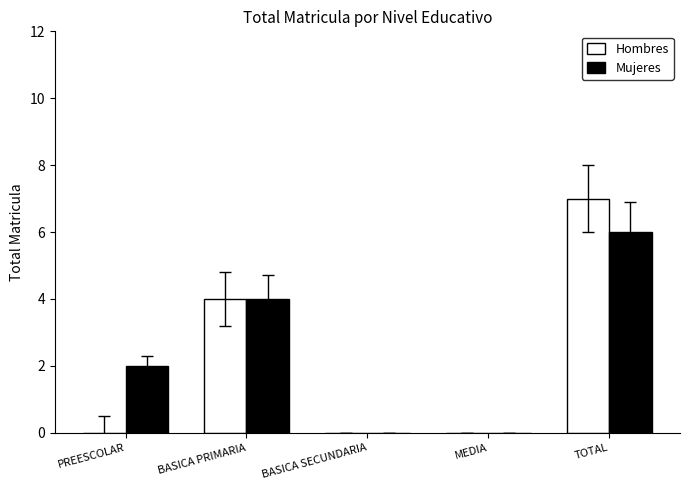

What is the sum of all Hombres values?

11